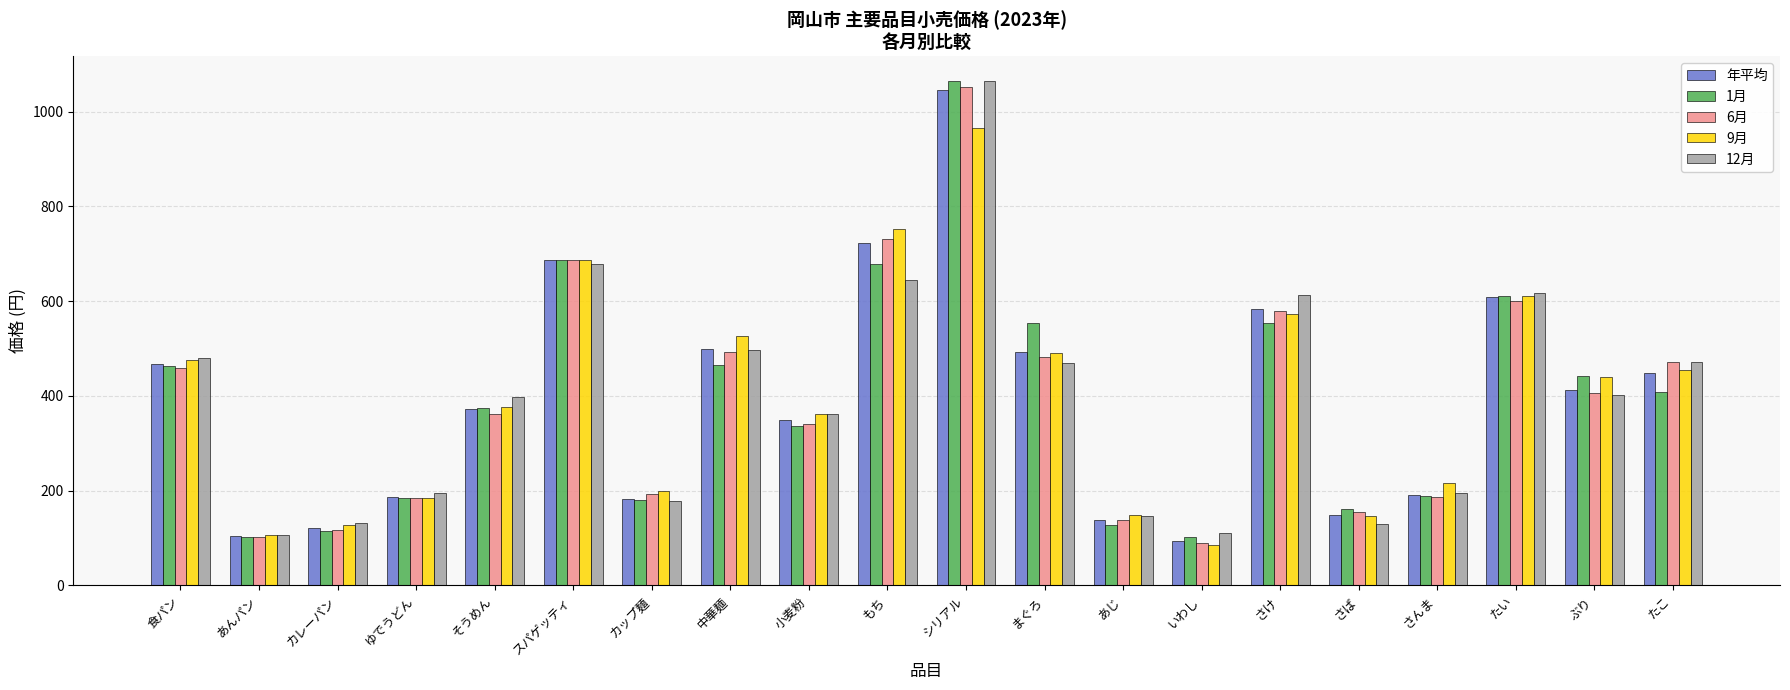

What is the average value of the 年平均 series?

393